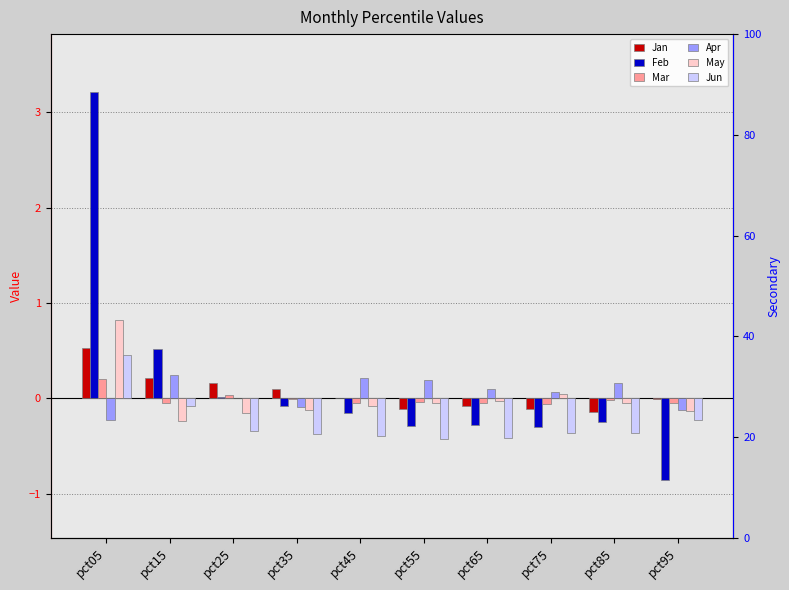

Which has a higher value, pct15 or pct95?

pct15